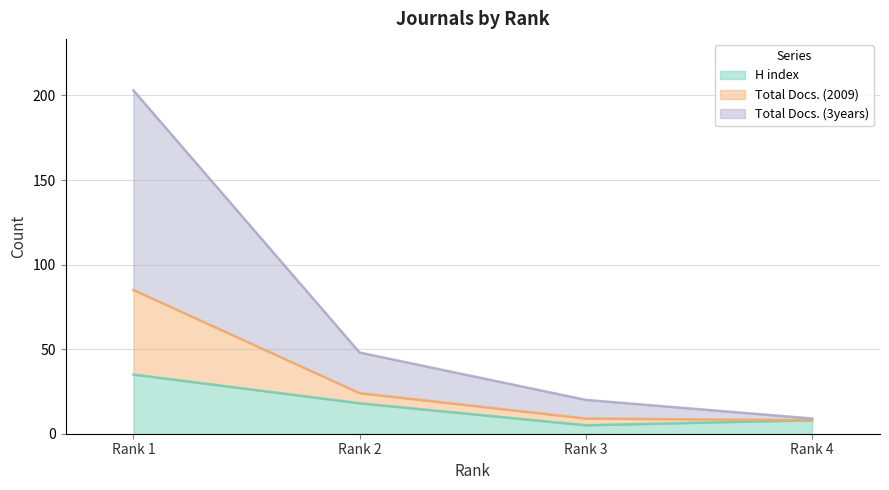

The value of H index at Rank 2 is 31. True or false?

False